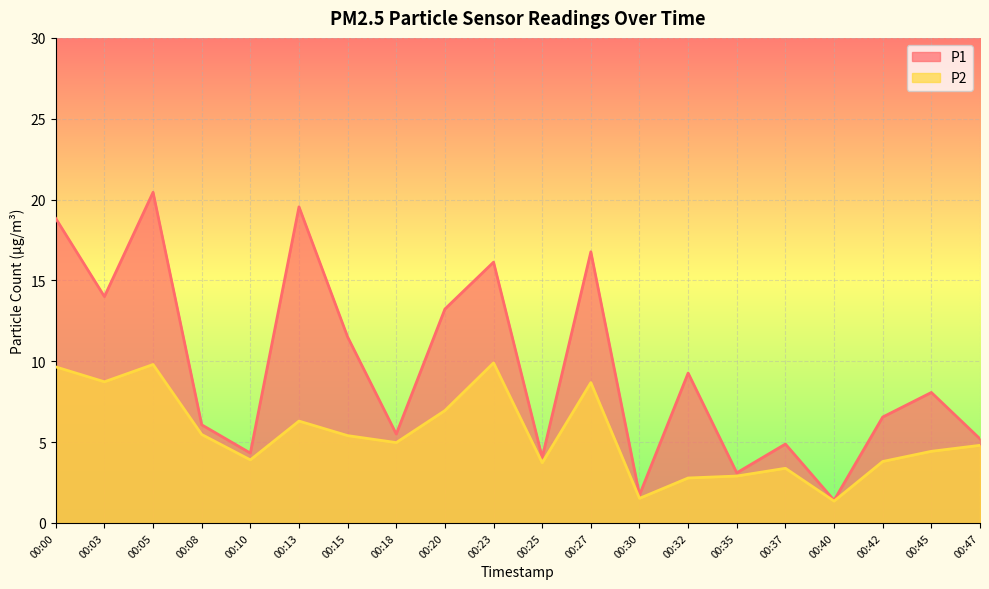

Where is the first local maximum for P2?

00:05